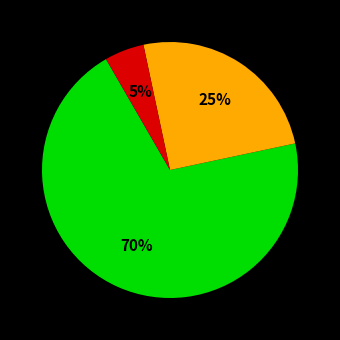

To the nearest percent, what is the average slice percentage?

33%